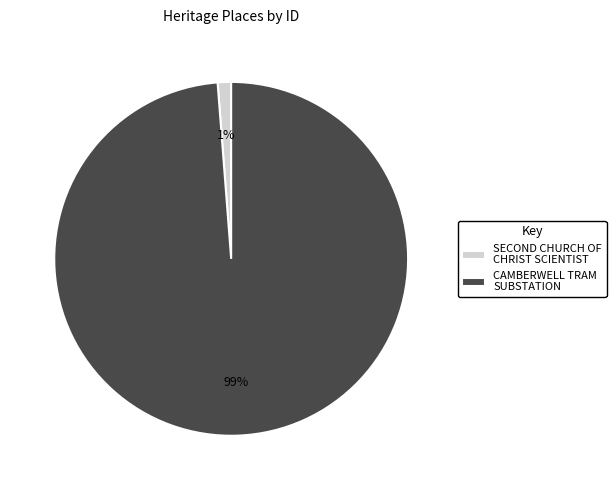

What percentage is the CAMBERWELL TRAM SUBSTATION slice, to the nearest percent?

99%